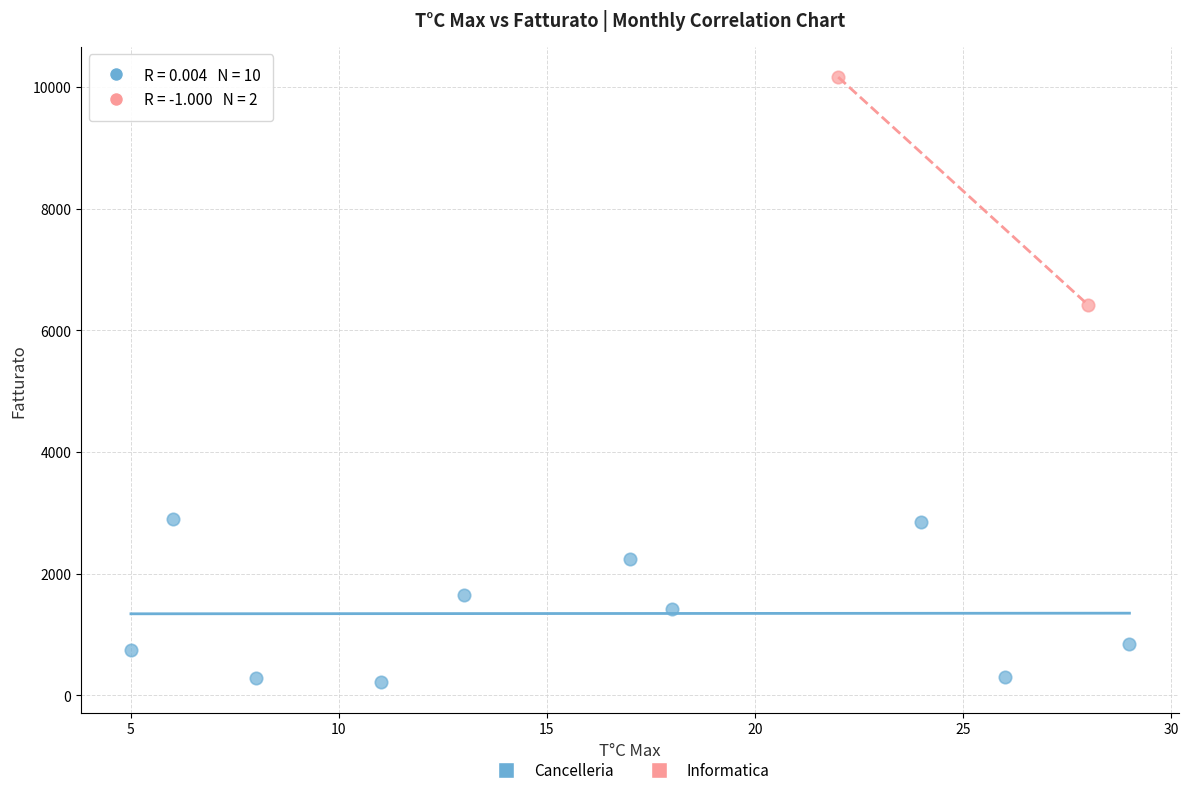

What are all the series names shown in the legend?

Cancelleria, Informatica